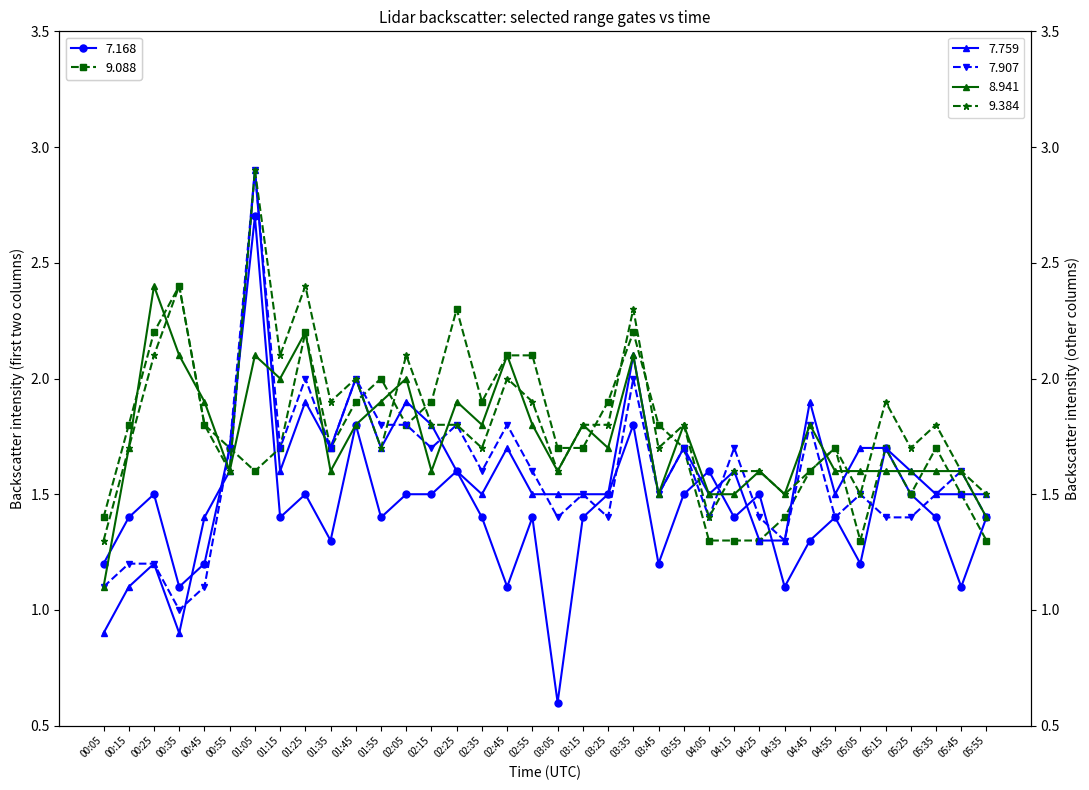

How many interior local peaks does the 7.168 series have?

11